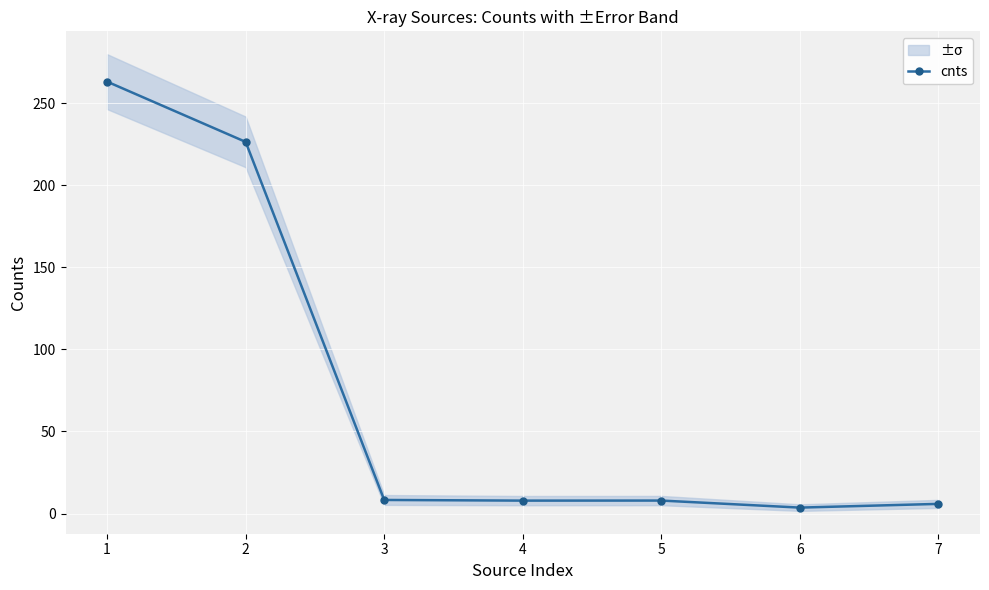

Where is the first local minimum?

4